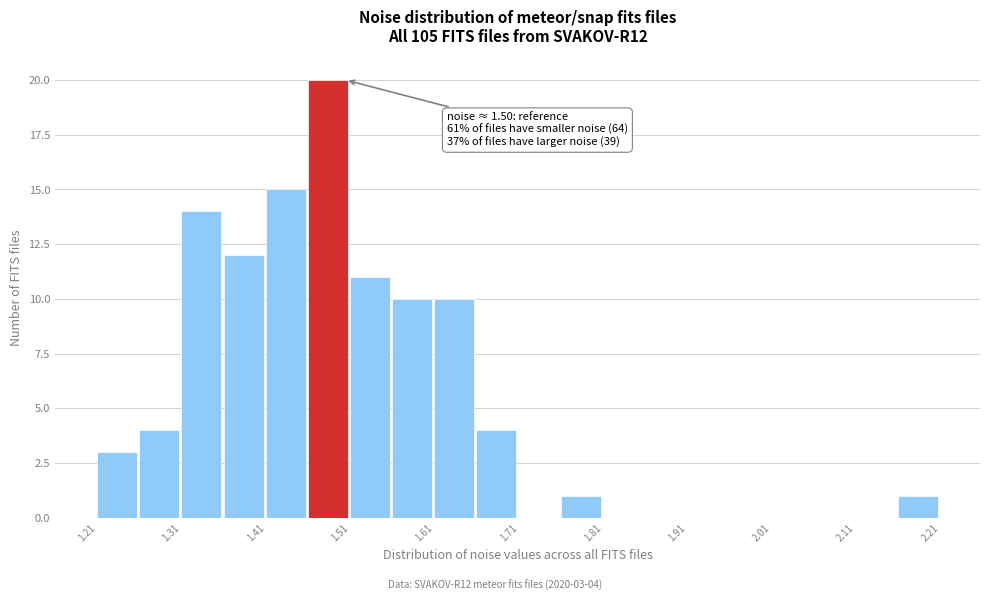

Which range on the x-axis has the tallest bar?

1.46 to 1.51